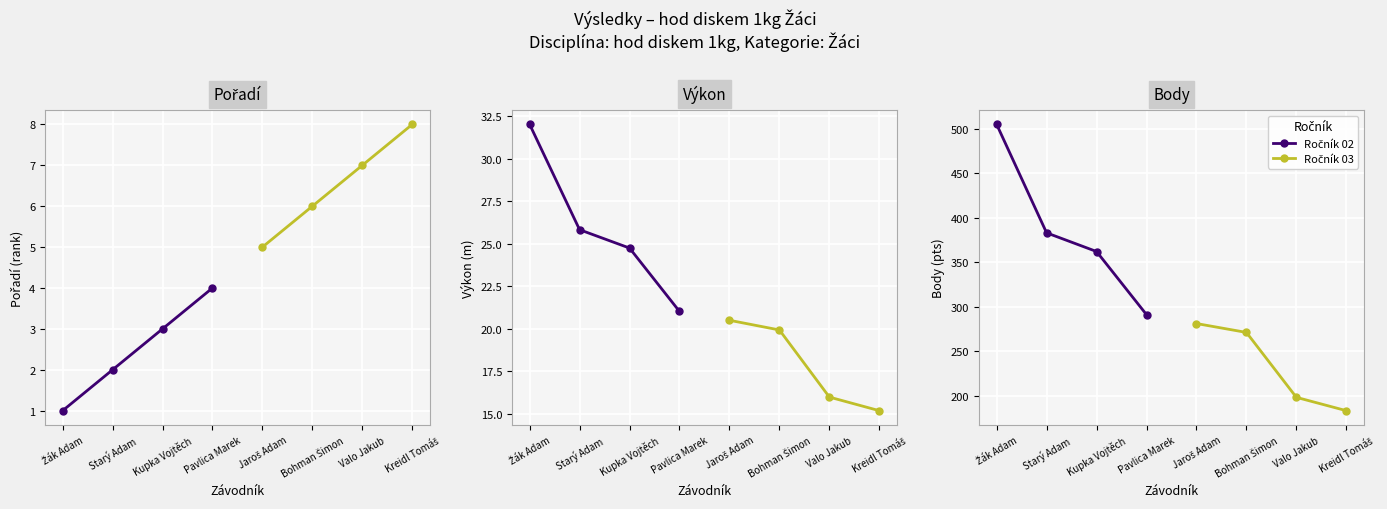

What is the difference between the maximum and minimum values in the Ročník 03 series?

98